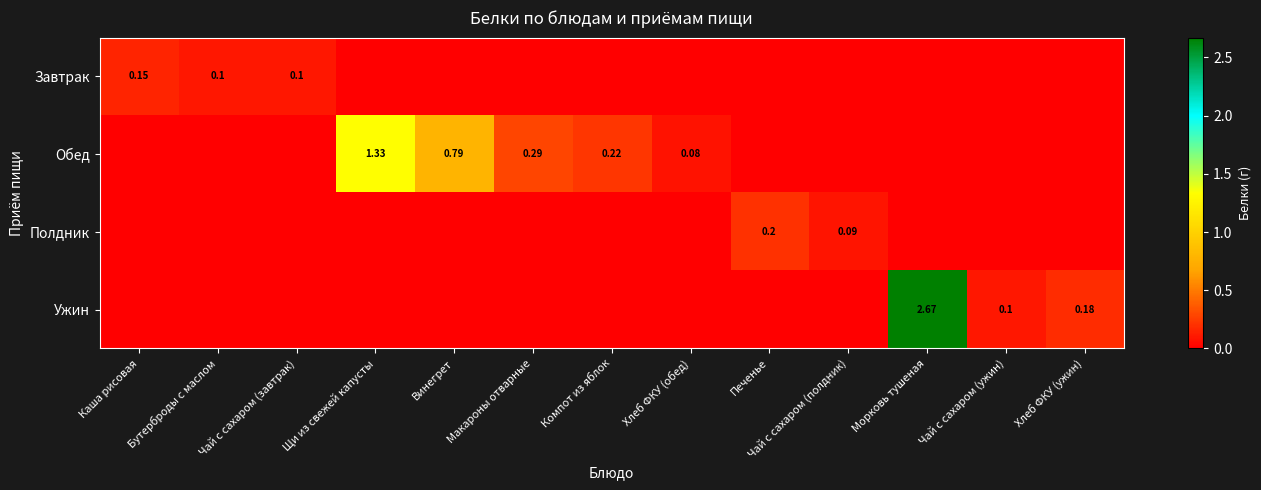

Is the value of Обед at Хлеб ФКУ (ужин) greater than the value of Полдник at Каша рисовая?

No